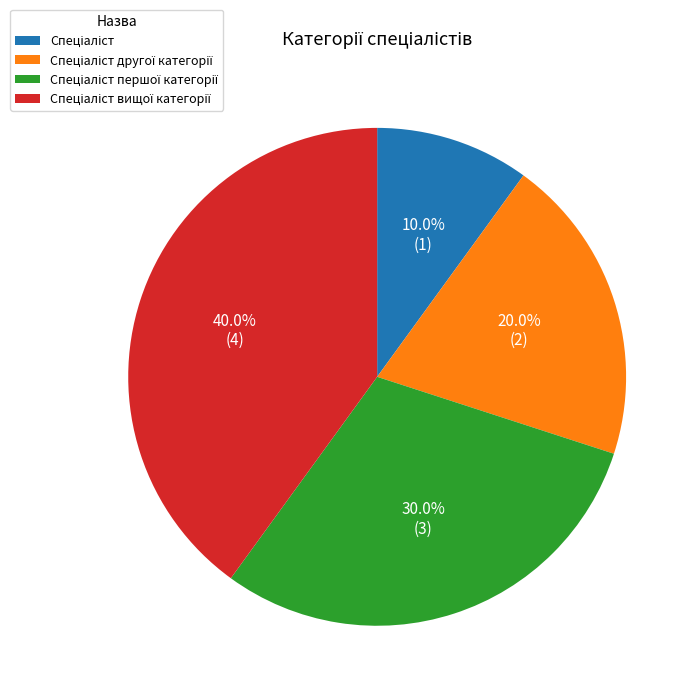

Is there a majority slice in this chart?

No